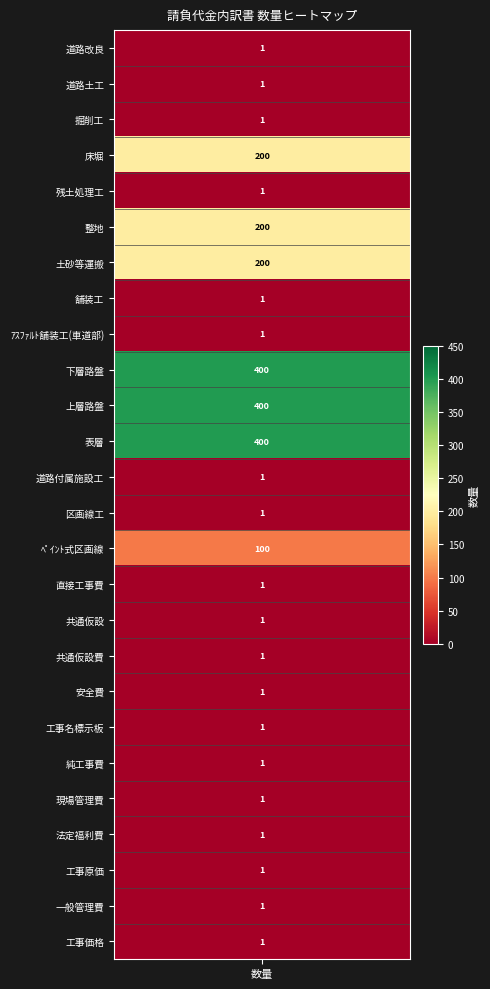

Which series has the widest spread of values?

道路改良